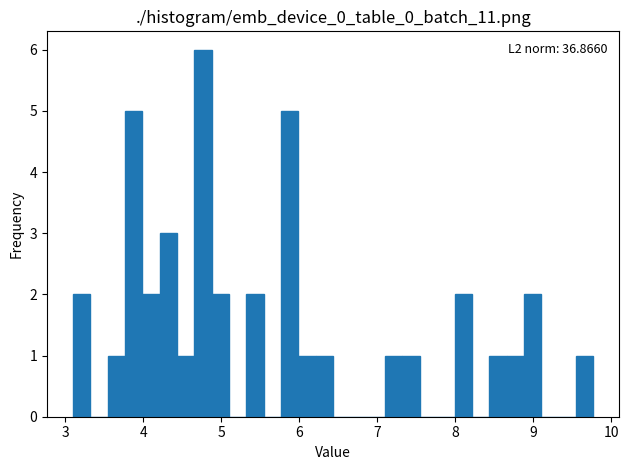

Around what value on the x-axis is the tallest bar? Give the approximate position of its centre, as read against the axis.

4.8